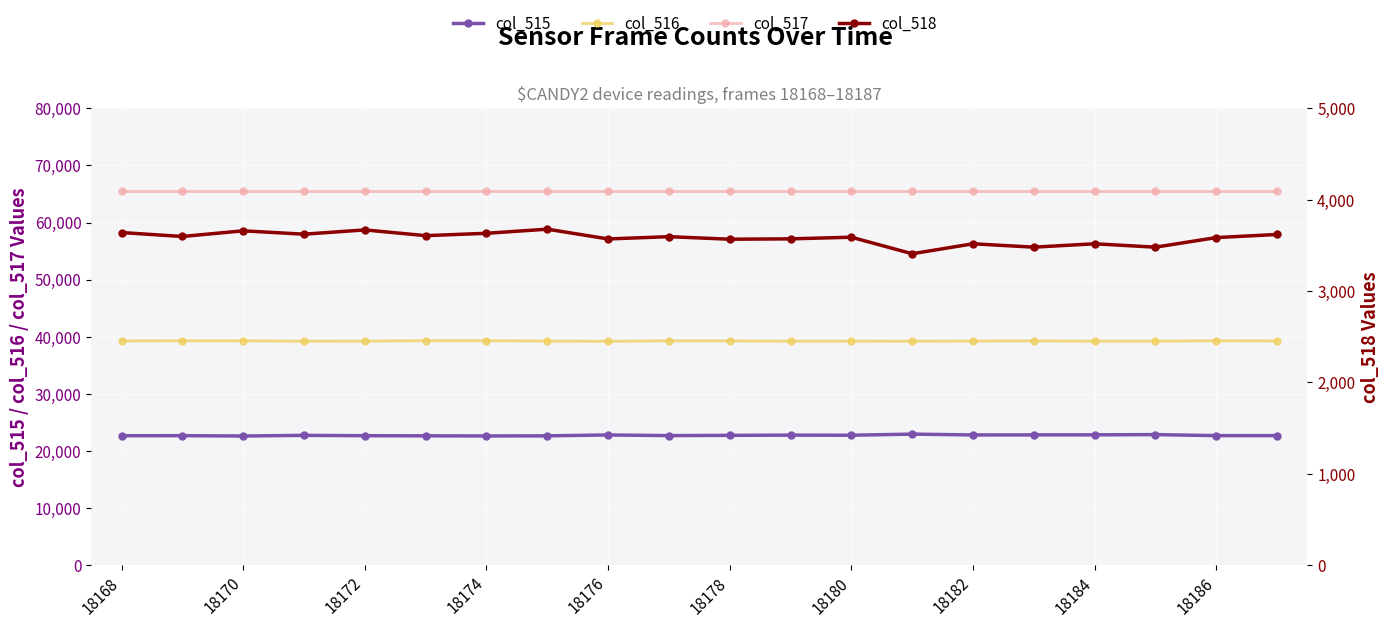

True or false: col_518 and col_516 intersect in this chart.

False